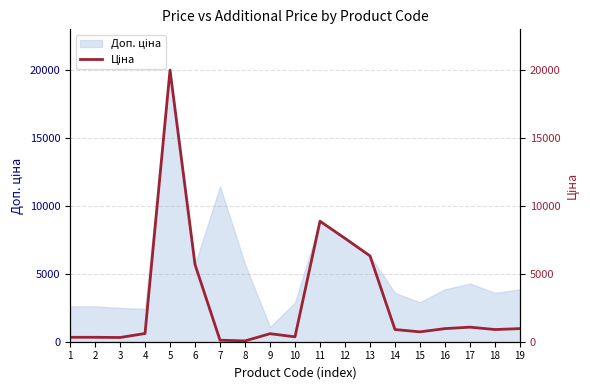

What is the change in value from 2 to 6?

+5349.0